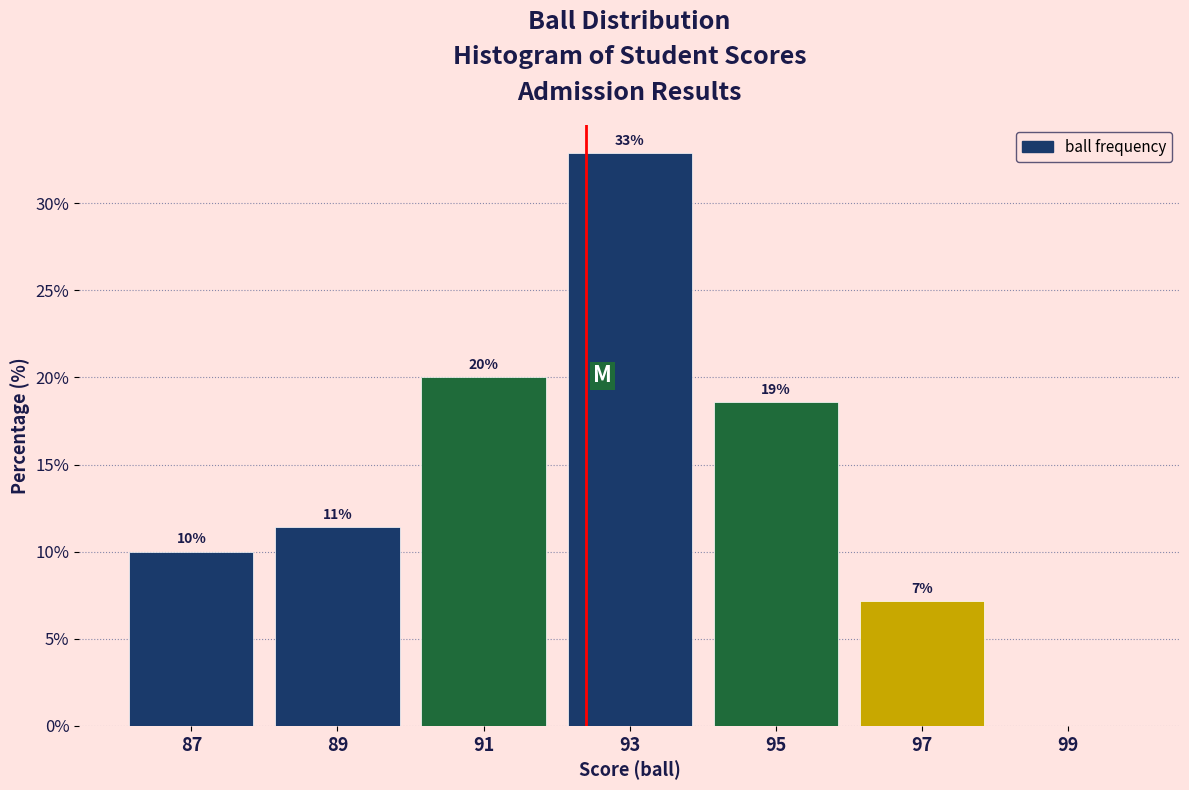

Which range on the x-axis has the tallest bar?

92 to 94